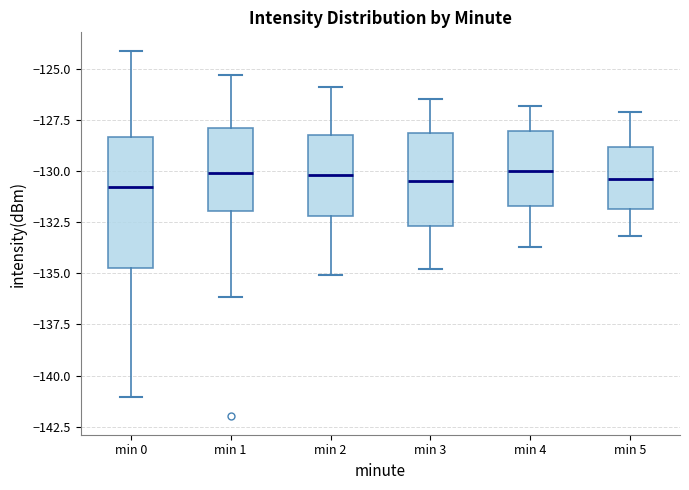

Reading left to right, read every box against the y-axis: the position of its median line, the range the box covers, and the ends of its whiskers. The values are not printed on the chart, so give them approximately, as read against the axis.

min 0: median -131.0, box -134.5 to -128.5, whiskers -141.0 to -124.0
min 1: median -130.0, box -132.0 to -128.0, whiskers -136.0 to -125.5
min 2: median -130.0, box -132.0 to -128.0, whiskers -135.0 to -126.0
min 3: median -130.5, box -132.5 to -128.0, whiskers -135.0 to -126.5
min 4: median -130.0, box -131.5 to -128.0, whiskers -133.5 to -127.0
min 5: median -130.5, box -132.0 to -129.0, whiskers -133.0 to -127.0